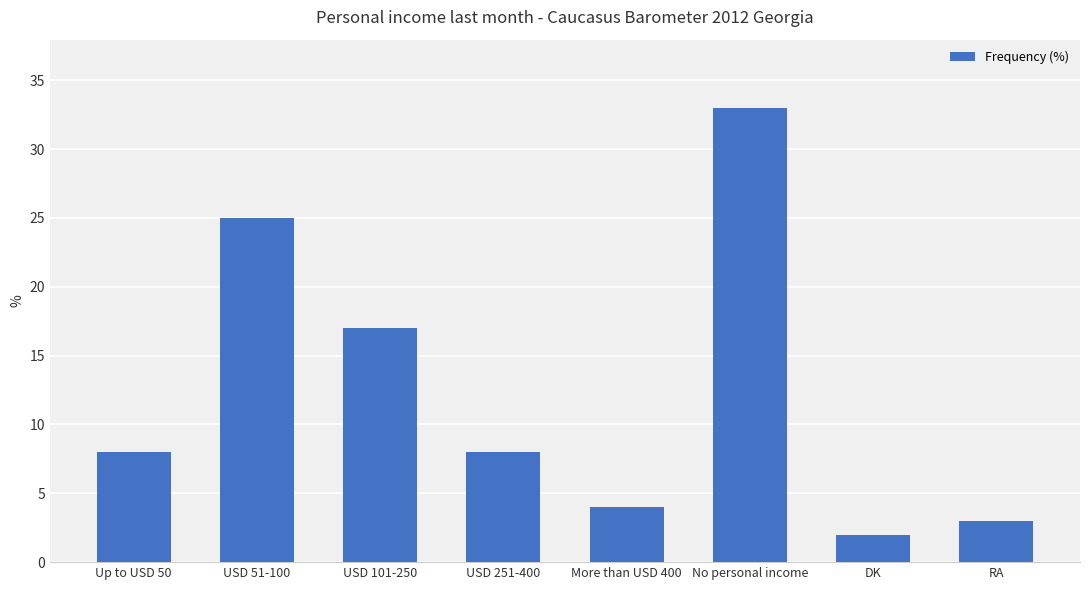

Where is the data nearest to the value 17?

USD 101-250